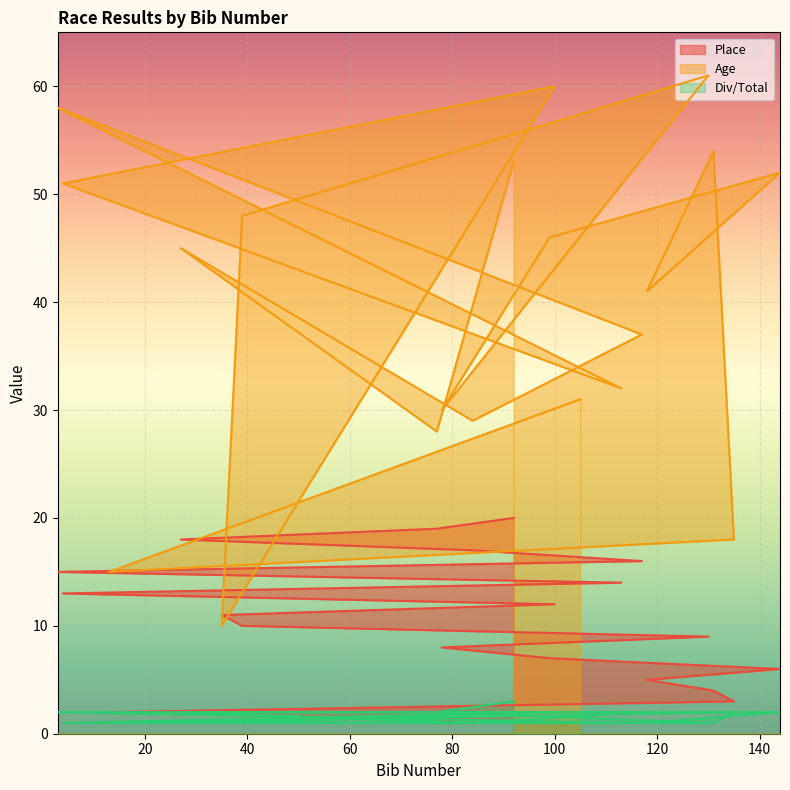

Which category has the highest value across all series?

130